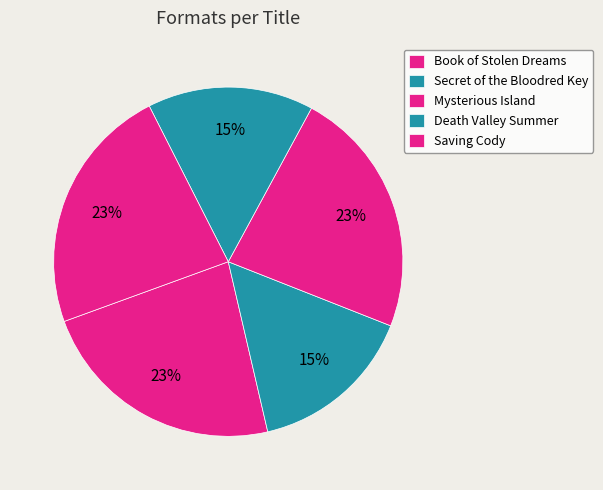

To the nearest percent, what portion does Death Valley Summer represent?

15%